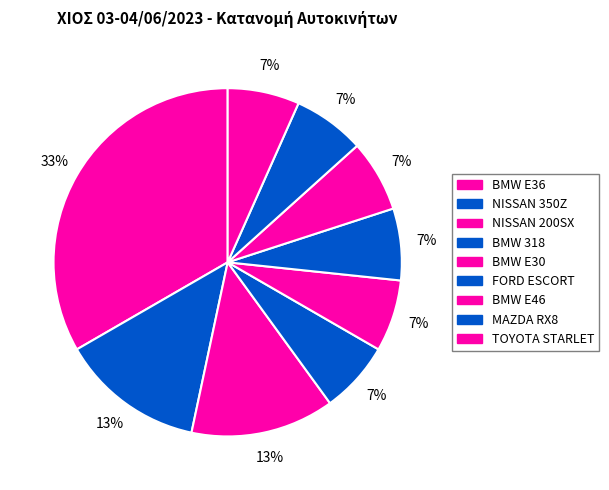

Count the number of slices in the pie.

9